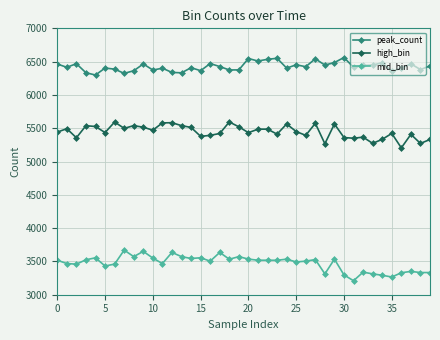

How many distinct data groups are displayed?

3